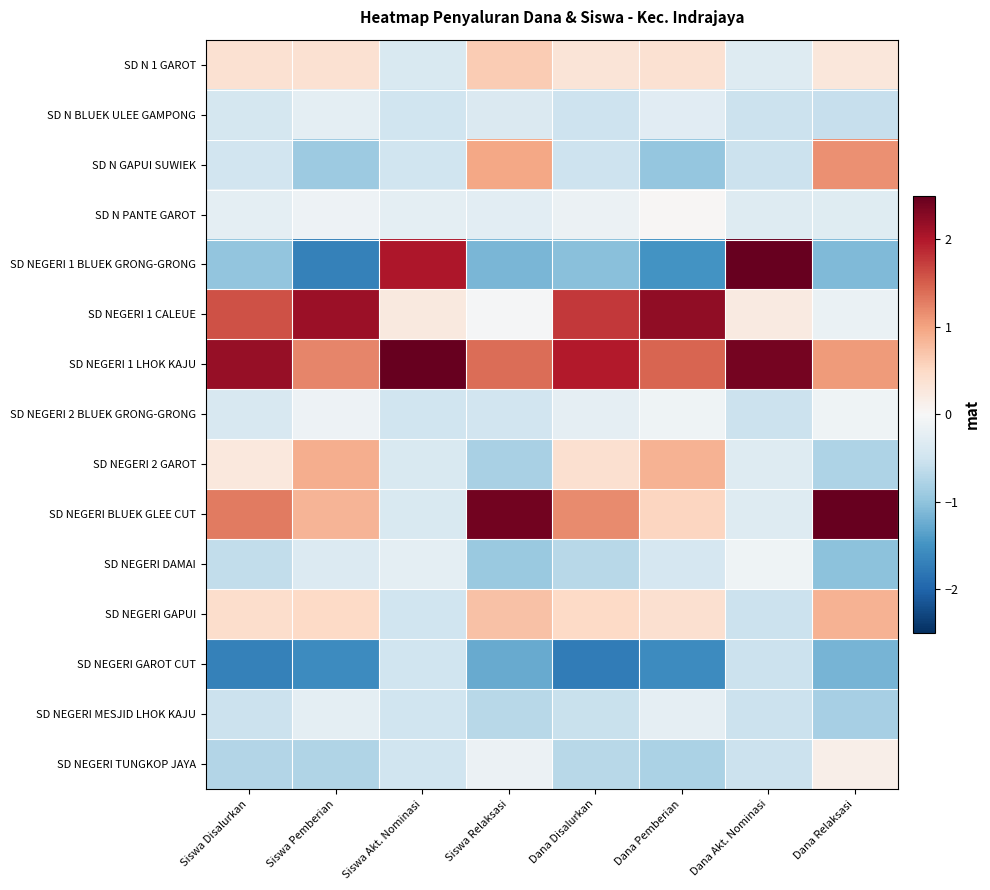

Rank the series by their maximum value, from lowest to highest.

SD NEGERI GAROT CUT, SD N BLUEK ULEE GAMPONG, SD NEGERI MESJID LHOK KAJU, SD NEGERI DAMAI, SD NEGERI 2 BLUEK GRONG-GRONG, SD N PANTE GAROT, SD NEGERI TUNGKOP JAYA, SD N 1 GAROT, SD NEGERI GAPUI, SD NEGERI 2 GAROT, SD N GAPUI SUWIEK, SD NEGERI 1 CALEUE, SD NEGERI BLUEK GLEE CUT, SD NEGERI 1 BLUEK GRONG-GRONG, SD NEGERI 1 LHOK KAJU